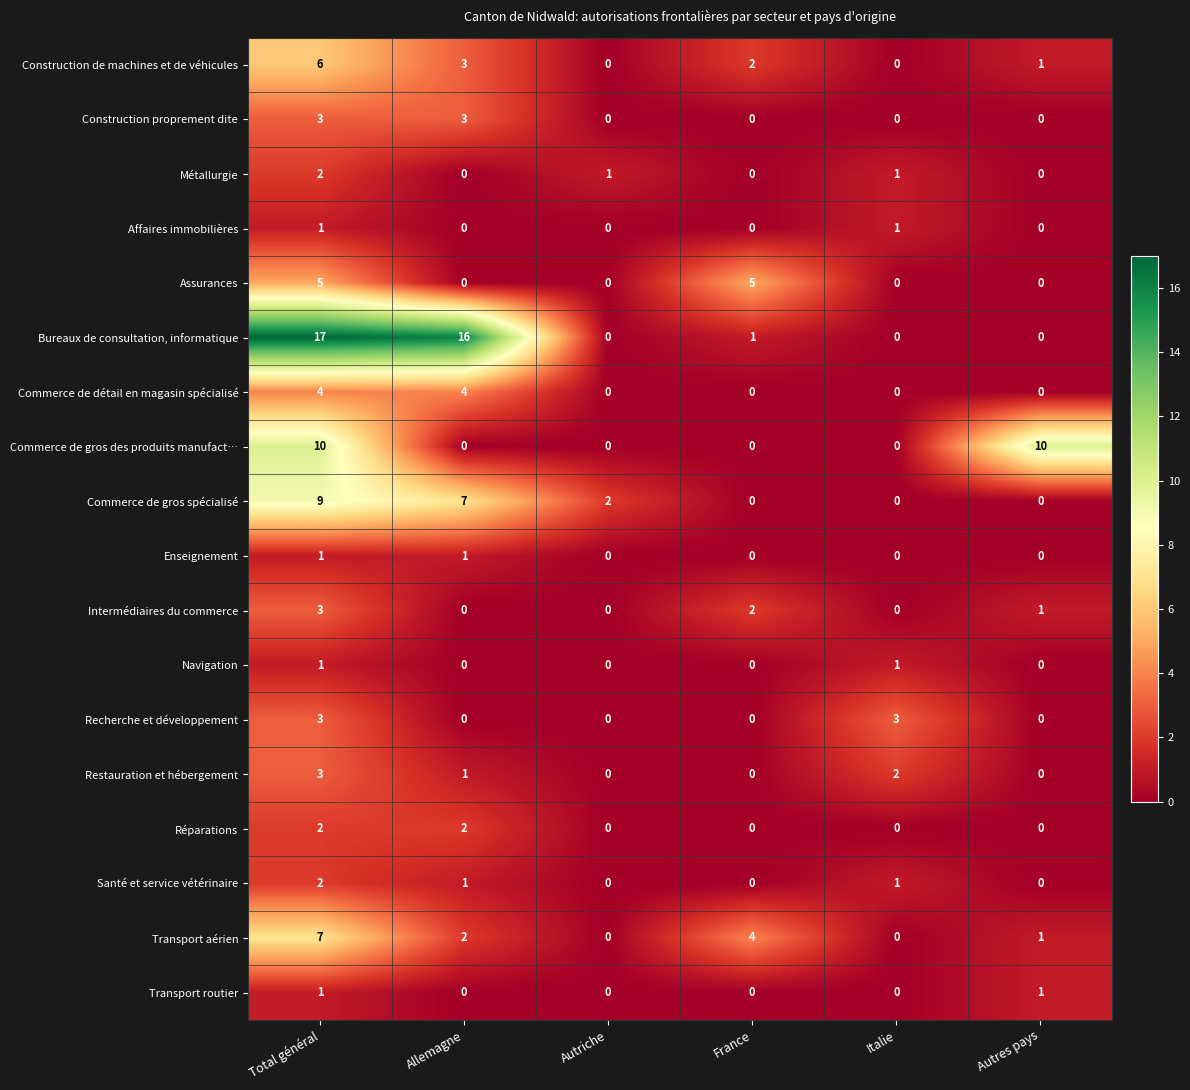

What is the difference between the highest and lowest values at Italie?

3